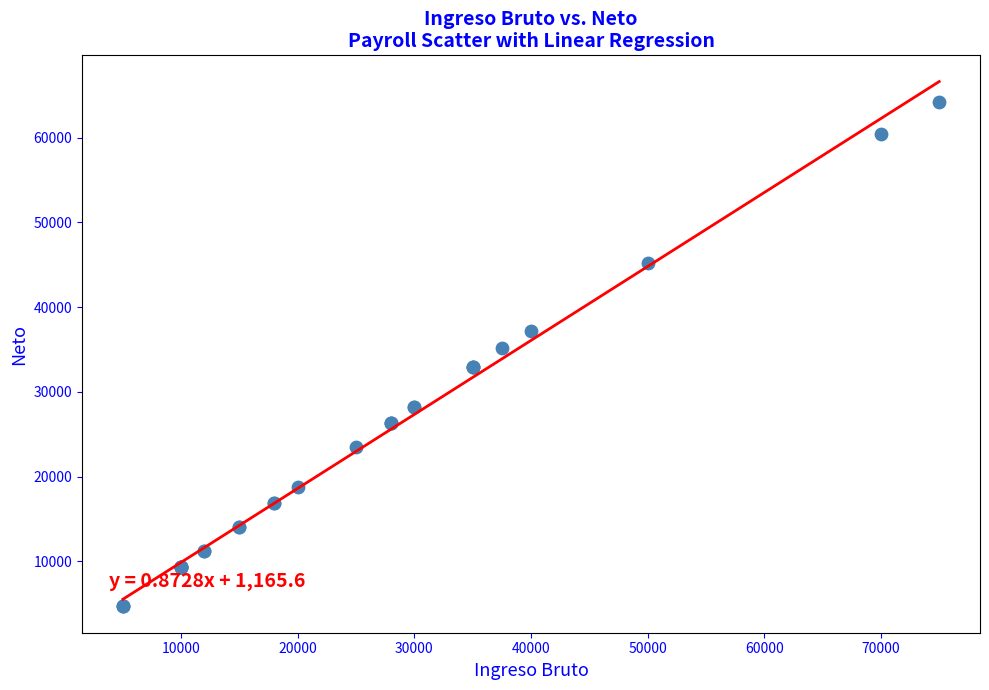

What Y value in the scatter plot is closest to 34456?

35168.9